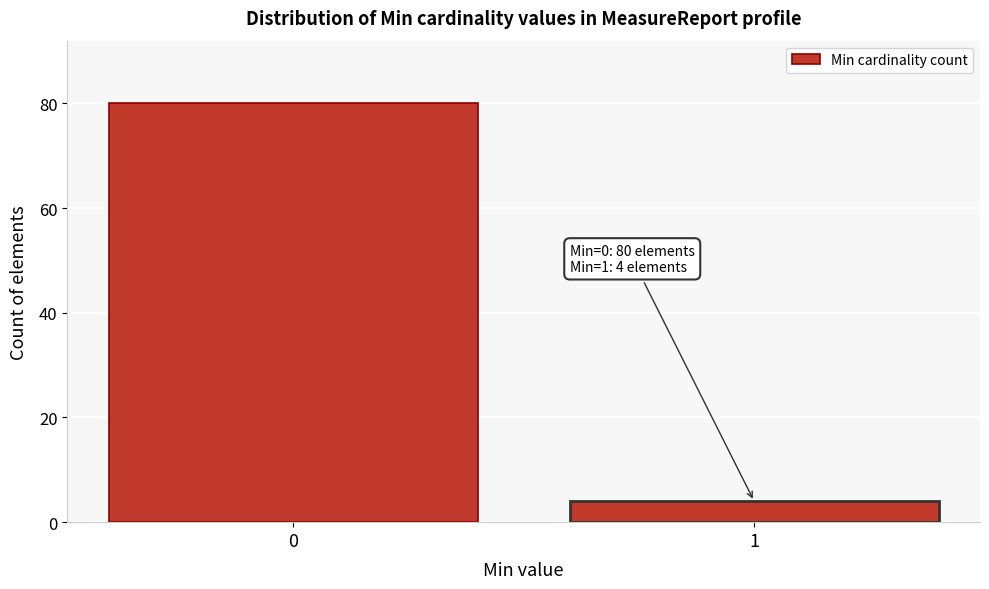

Reading right to left, list all the values displayed in this chart.

4	80